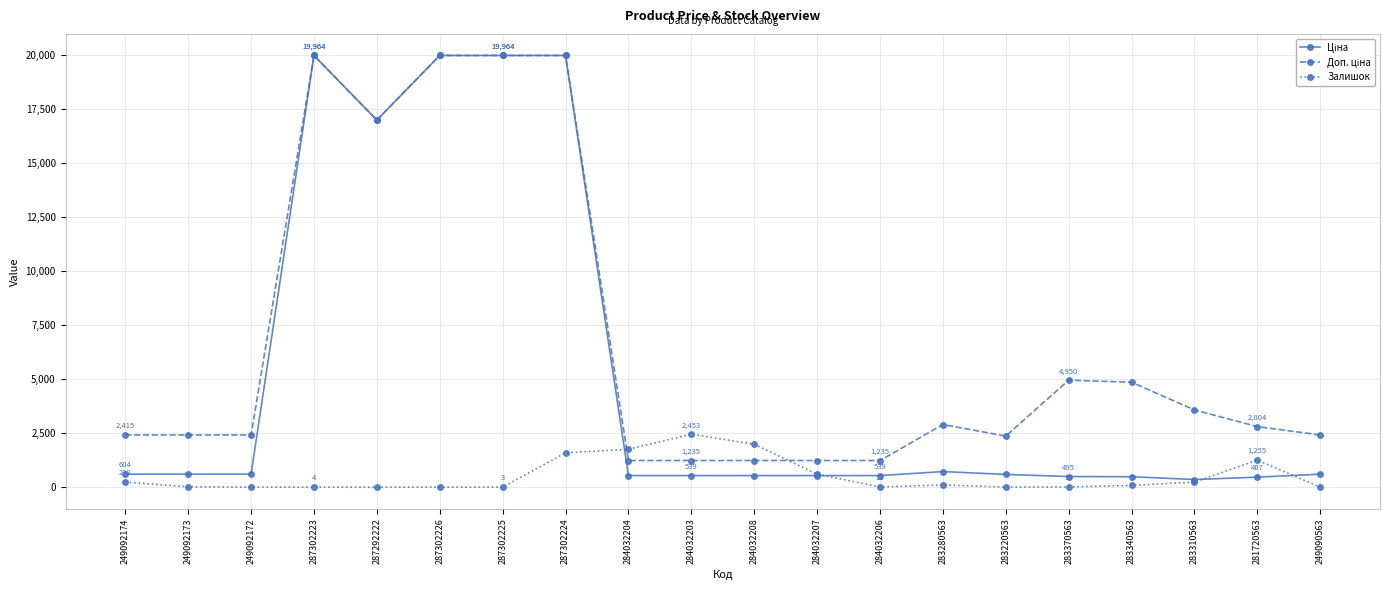

At which category is the sum across all series the highest?

287302224